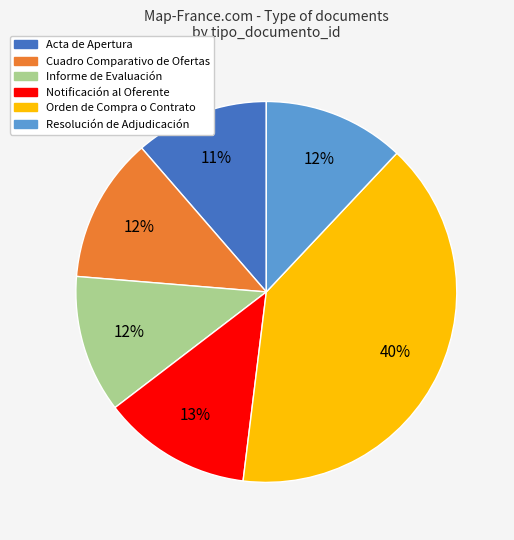

To the nearest percent, what is the average slice percentage?

17%